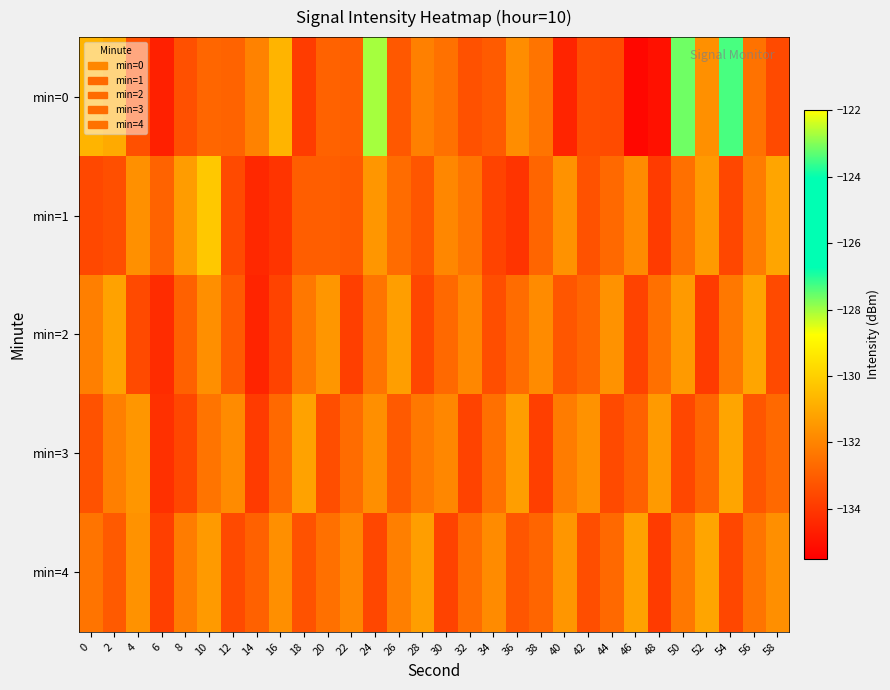

Reading right to left, list all the values displayed in this chart.

min=0: 58=-133.5	56=-132.4	54=-123.5	52=-131.7	50=-123.2	48=-135.0	46=-135.3	44=-133.5	42=-133.4	40=-134.5	38=-132.4	36=-131.7	34=-133.1	32=-133.3	30=-132.5	28=-132.1	26=-133.1	24=-122.7	22=-132.9	20=-132.9	18=-133.9	16=-130.7	14=-132.0	12=-132.8	10=-132.8	8=-133.4	6=-134.6	4=-133.4	2=-131.0	0=-130.7
min=1: 58=-131.1	56=-132.2	54=-133.6	52=-131.4	50=-132.5	48=-133.9	46=-131.8	44=-132.7	42=-133.3	40=-131.6	38=-132.8	36=-134.1	34=-133.7	32=-132.4	30=-131.9	28=-133.2	26=-132.6	24=-131.5	22=-133.1	20=-133.0	18=-133.0	16=-134.1	14=-134.4	12=-133.5	10=-130.2	8=-131.4	6=-132.8	4=-131.7	2=-133.4	0=-133.6
min=2: 58=-133.5	56=-131.1	54=-132.3	52=-133.9	50=-131.4	48=-132.5	46=-133.7	44=-131.6	42=-132.8	40=-133.2	38=-131.8	36=-132.6	34=-133.4	32=-131.9	30=-132.7	28=-133.6	26=-131.3	24=-132.4	22=-133.8	20=-131.5	18=-132.3	16=-133.7	14=-134.5	12=-133.1	10=-131.7	8=-132.9	6=-134.3	4=-133.5	2=-131.2	0=-132.1
min=3: 58=-132.7	56=-133.2	54=-131.1	52=-132.8	50=-133.6	48=-131.4	46=-132.9	44=-133.5	42=-131.6	40=-132.2	38=-133.8	36=-131.3	34=-132.5	32=-133.7	30=-131.9	28=-132.3	26=-133.1	24=-131.7	22=-132.6	20=-133.4	18=-131.2	16=-132.7	14=-133.9	12=-131.8	10=-132.4	8=-133.6	6=-134.2	4=-131.5	2=-132.1	0=-133.3
min=4: 58=-131.7	56=-132.4	54=-133.6	52=-131.1	50=-132.3	48=-133.9	46=-131.2	44=-132.7	42=-133.4	40=-131.5	38=-132.8	36=-133.2	34=-131.8	32=-132.6	30=-133.7	28=-131.3	26=-132.1	24=-133.6	22=-131.9	20=-132.5	18=-133.3	16=-131.7	14=-132.9	12=-133.5	10=-131.4	8=-132.2	6=-133.8	4=-131.6	2=-133.1	0=-132.4